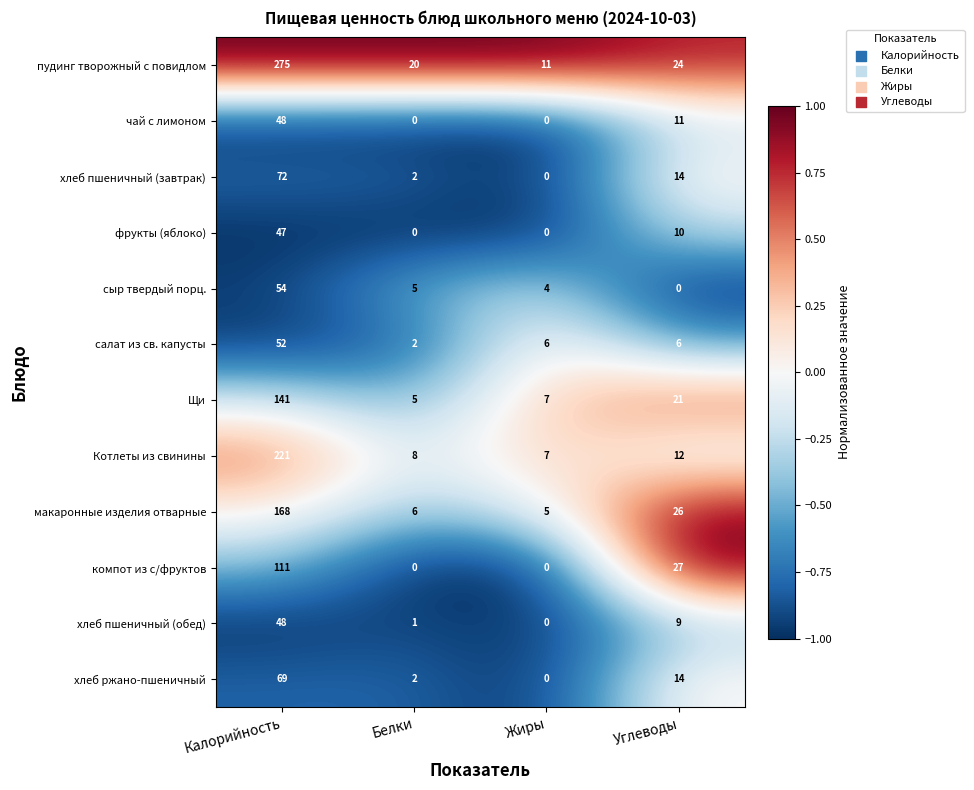

At which category is the sum across all series the highest?

Калорийность